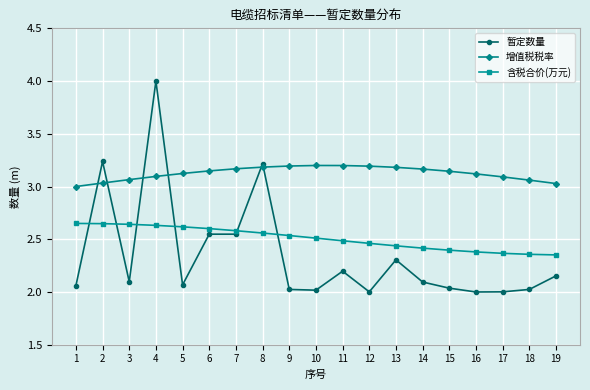

What is the spread (max minus min) of values at 2?

0.6